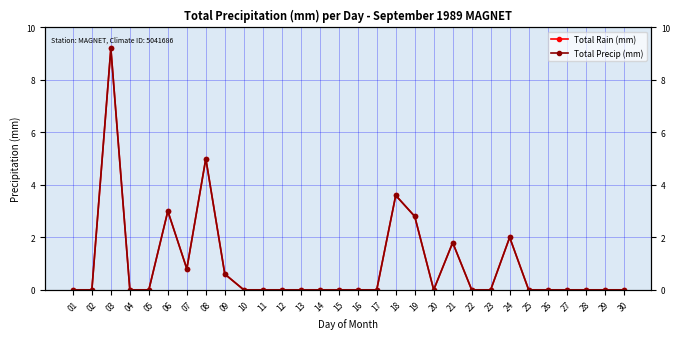

At 27, list the series in order from largest to smallest.

Total Rain (mm), Total Precip (mm)